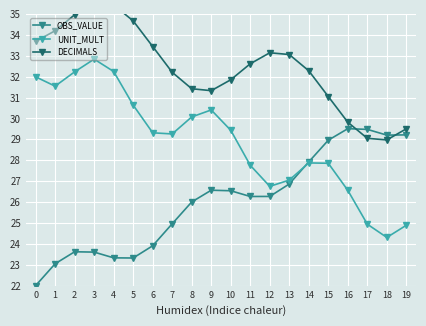

What is the difference between the DECIMALS values at 3 and 16?

5.7